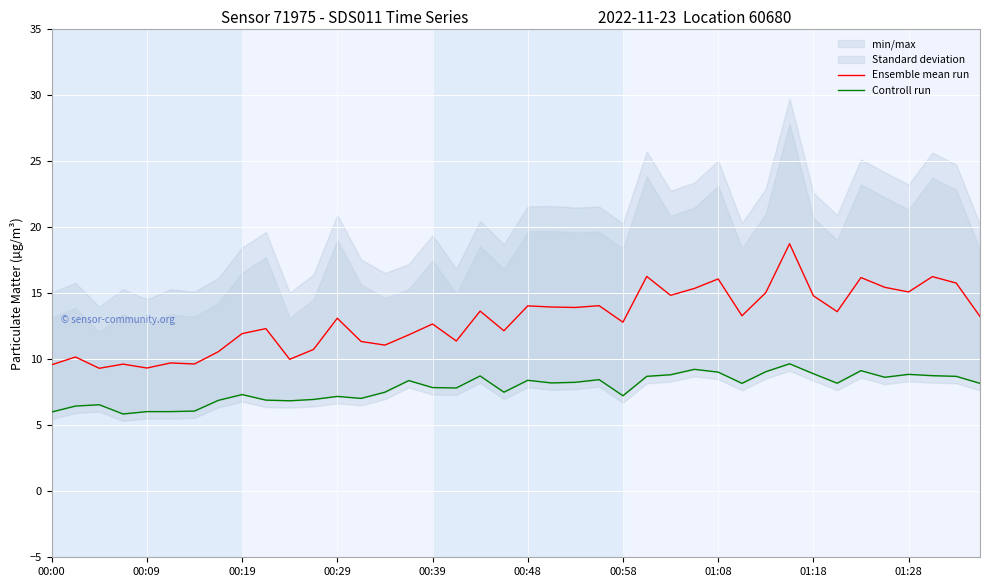

What is the value of the Ensemble mean run point at the 15th from the left?

11.1